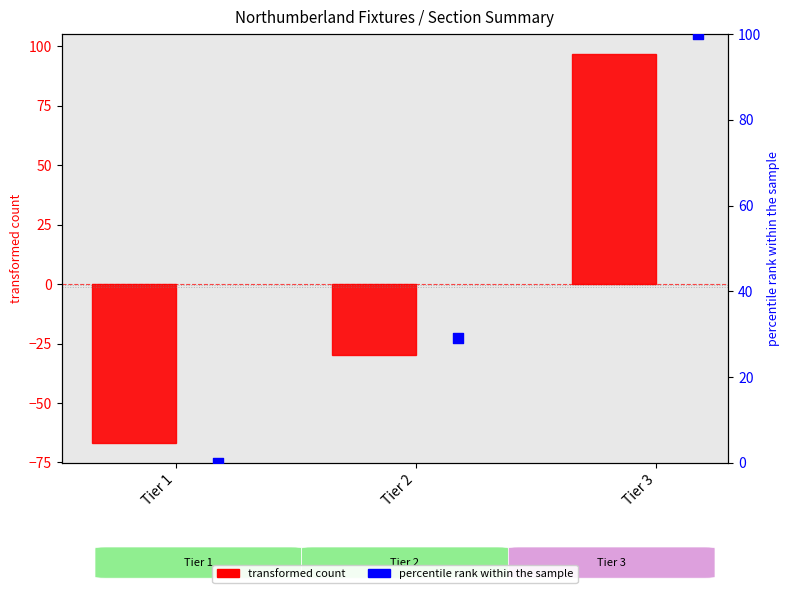

What is the total value across all series at Tier 3?

197.0